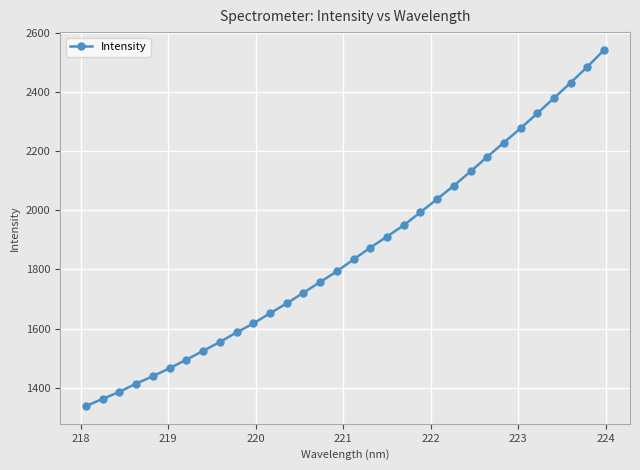

What is the greatest value displayed?

2543.4